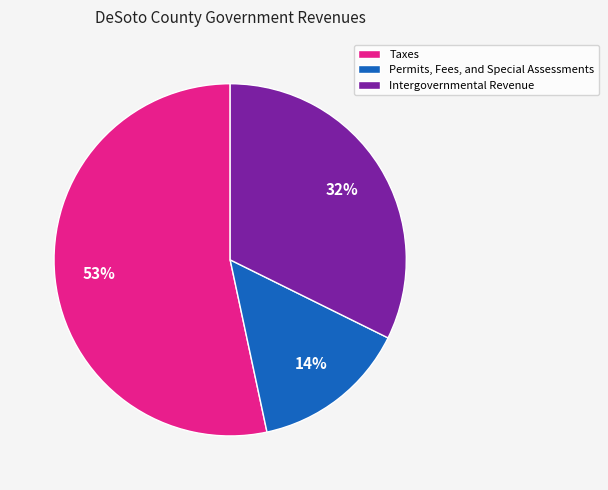

Do Taxes and Permits, Fees, and Special Assessments together represent more than half of the pie?

Yes